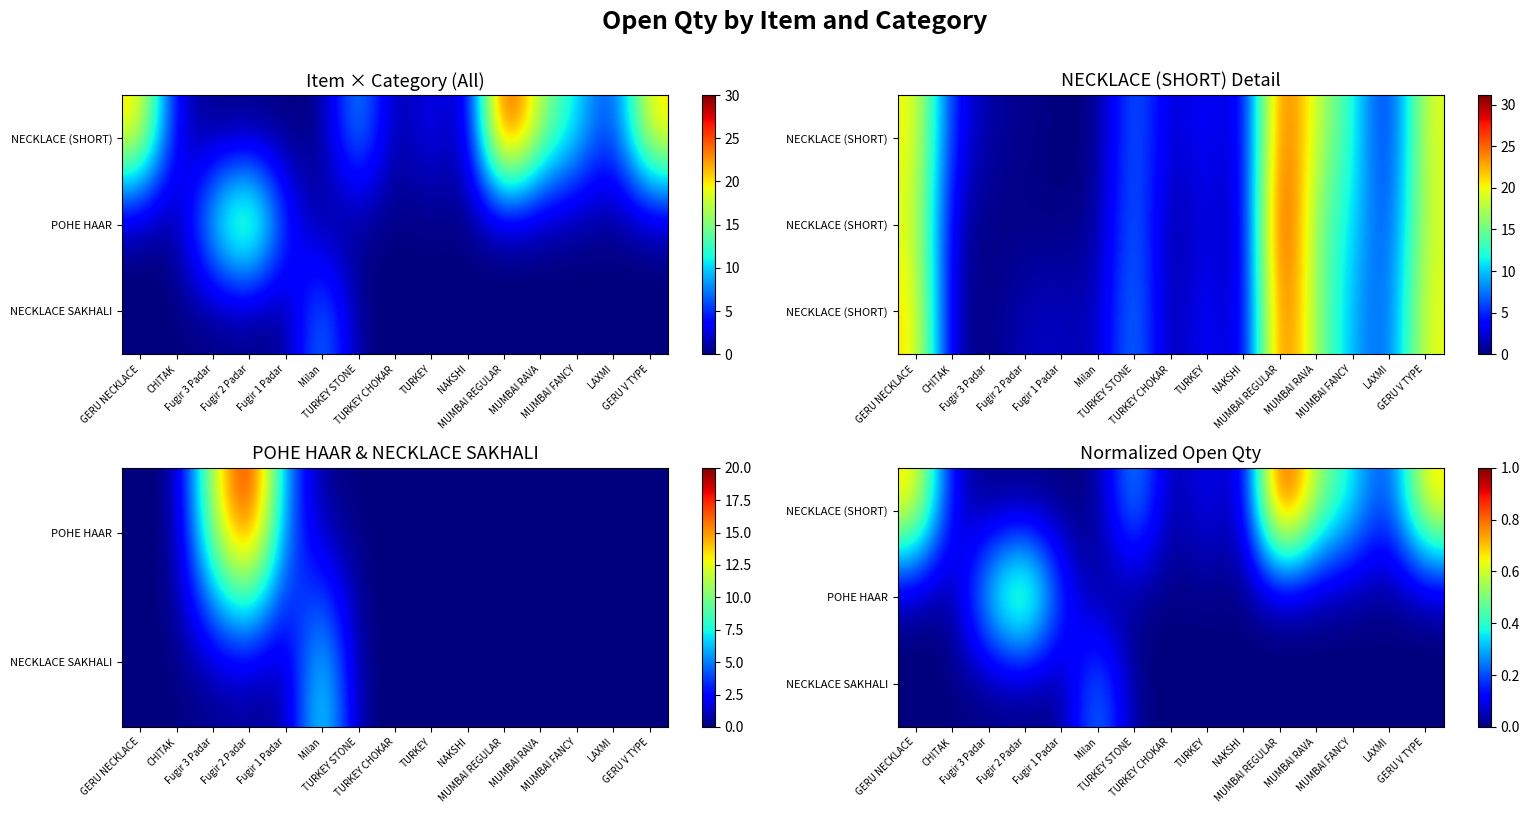

What is the sum of all POHE HAAR values?

1.2